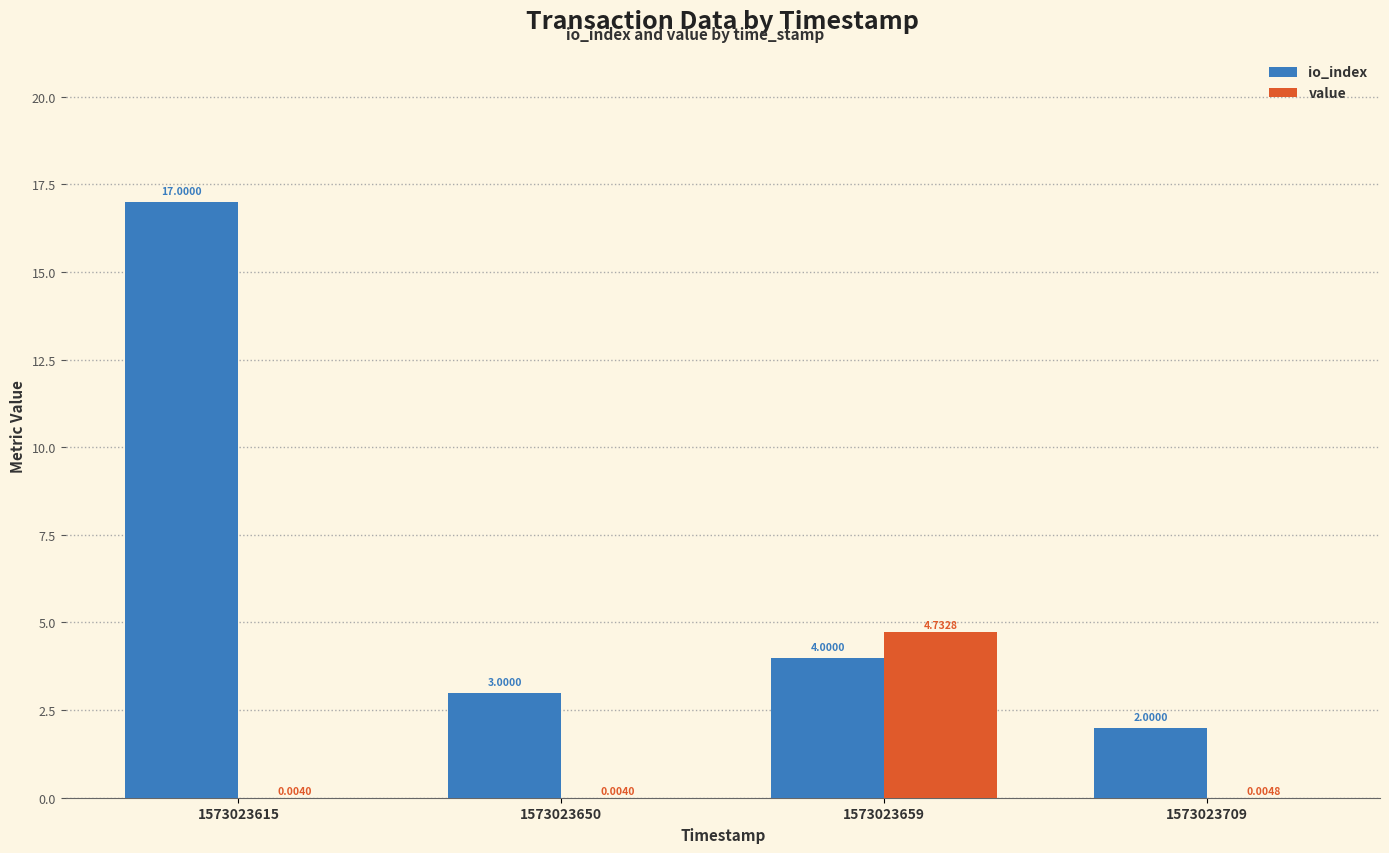

What is the average value of the io_index series?

6.5